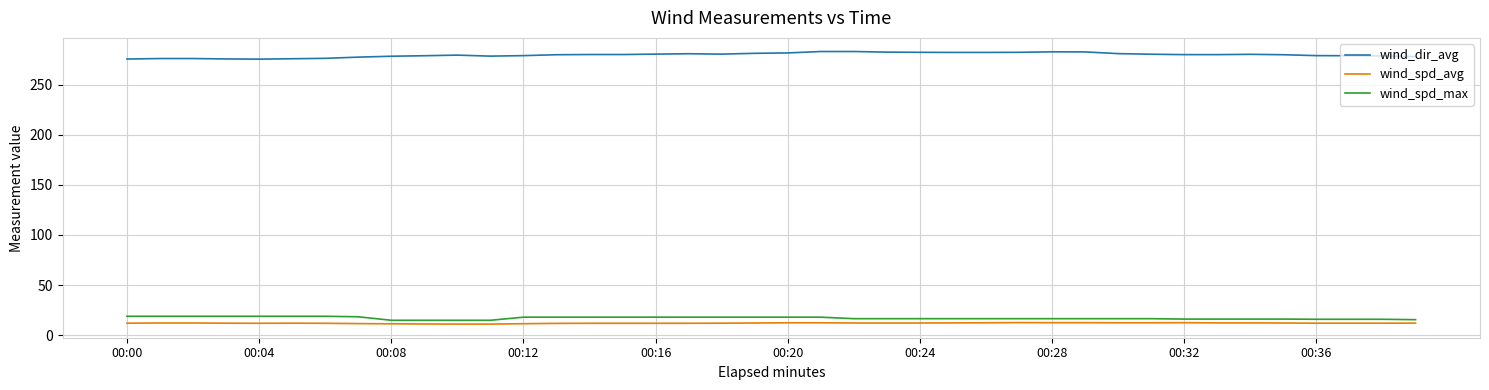

Count the number of data series in this chart.

3